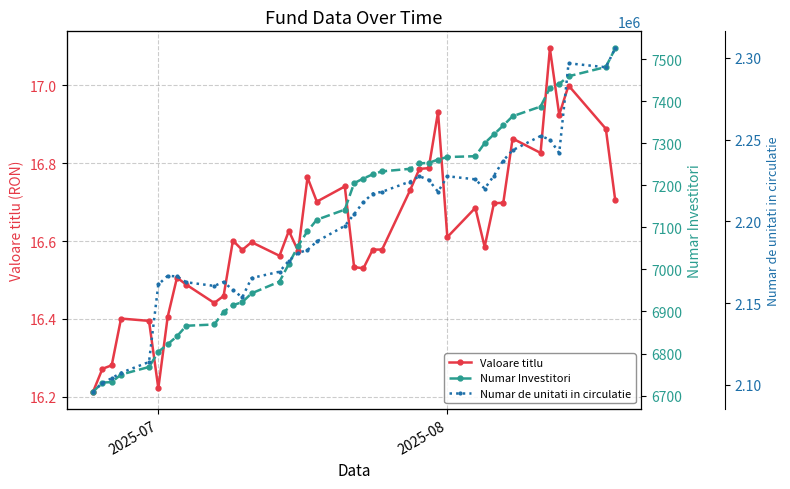

What is the greatest value displayed?

2305759.2